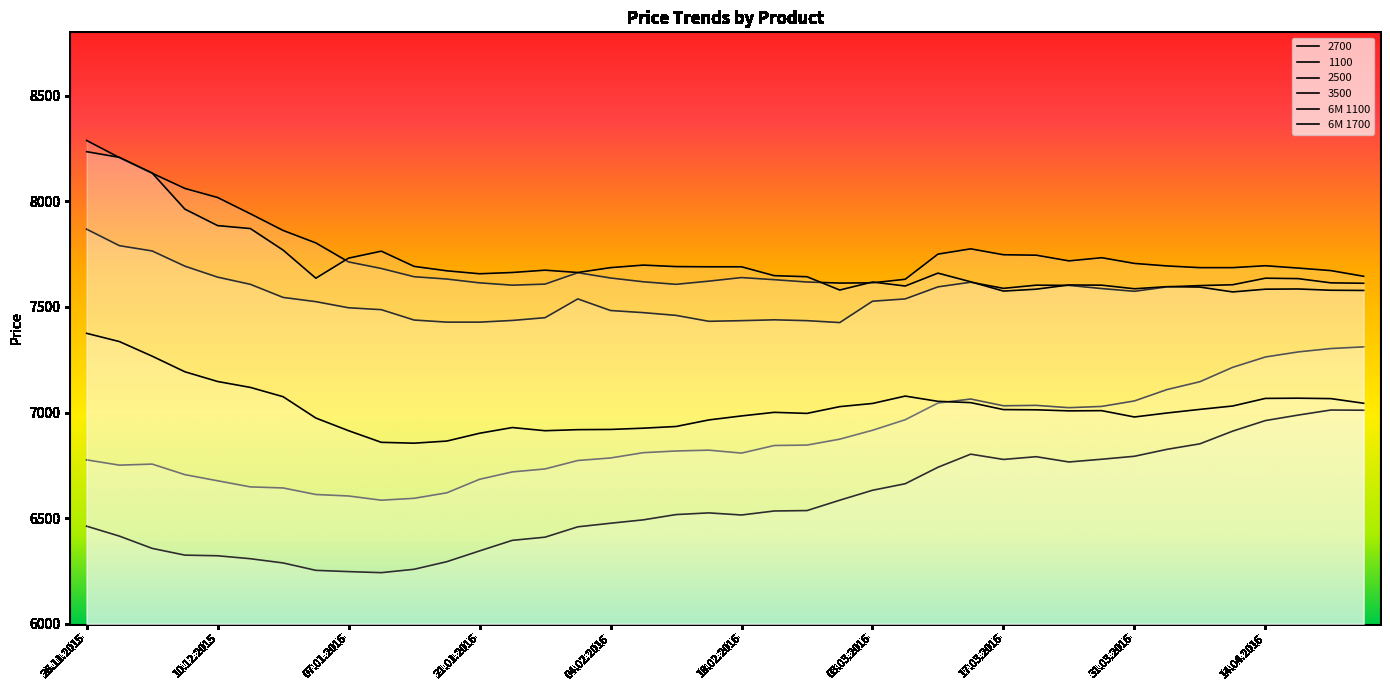

How many data points does each series have?

40